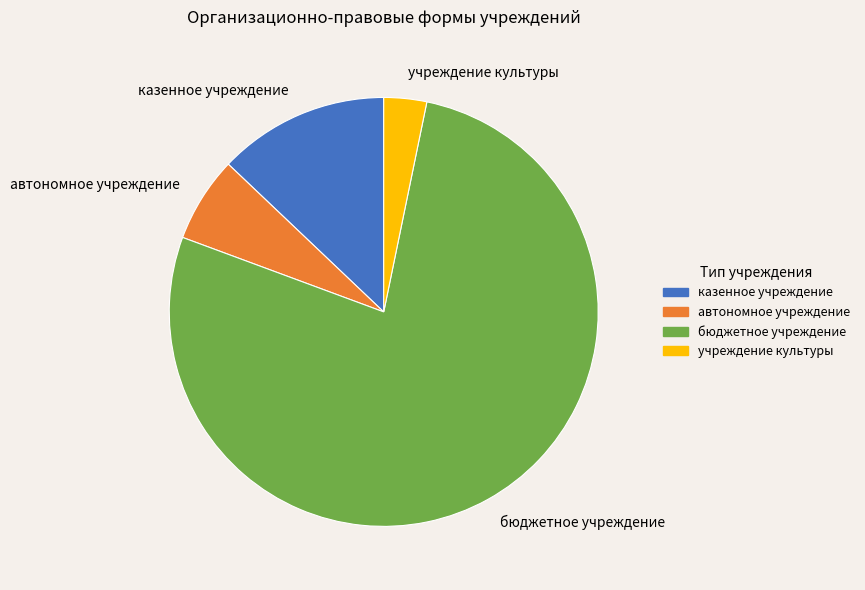

The бюджетное учреждение slice represents 87% of the pie. True or false?

False